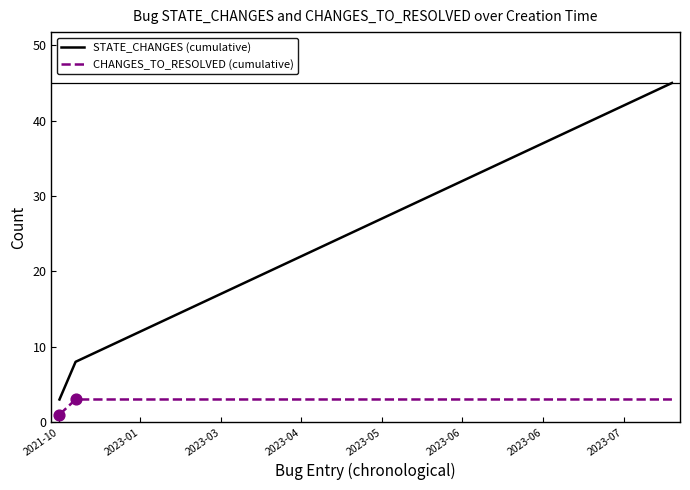

Rank the series by their maximum value, from highest to lowest.

STATE_CHANGES (cumulative), CHANGES_TO_RESOLVED (cumulative)